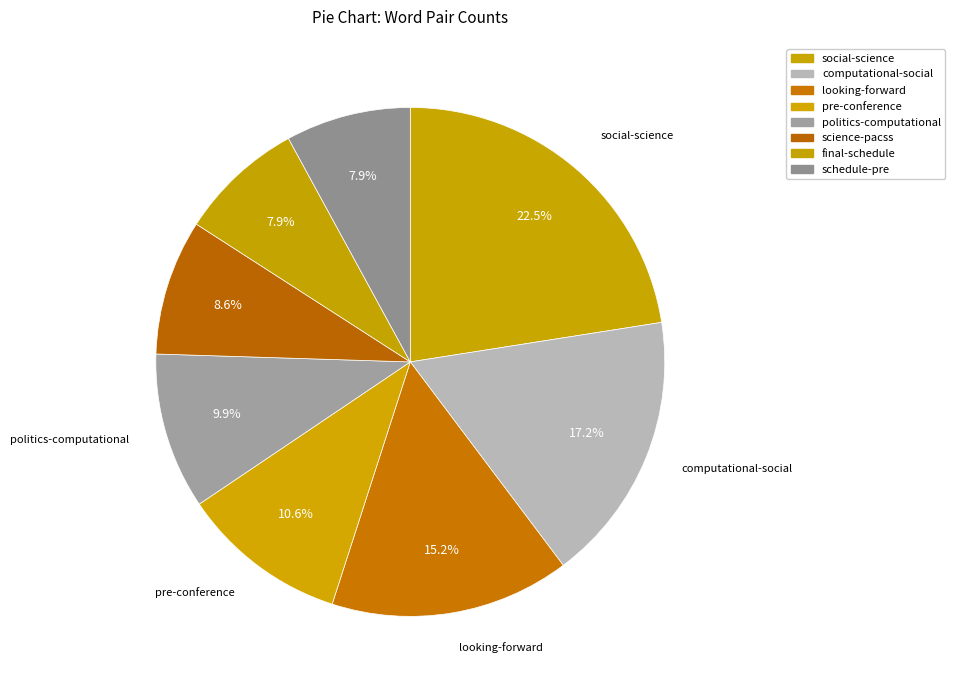

To the nearest percent, what is the difference between the largest and smallest slice percentages?

15%